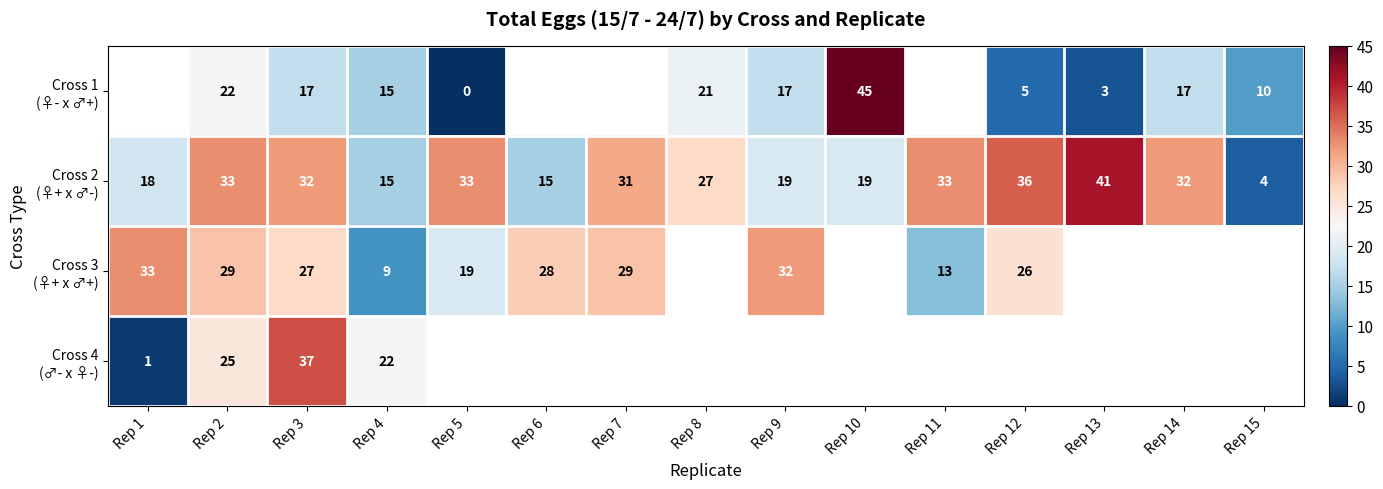

What is the spread (max minus min) of values at Rep 3?

20